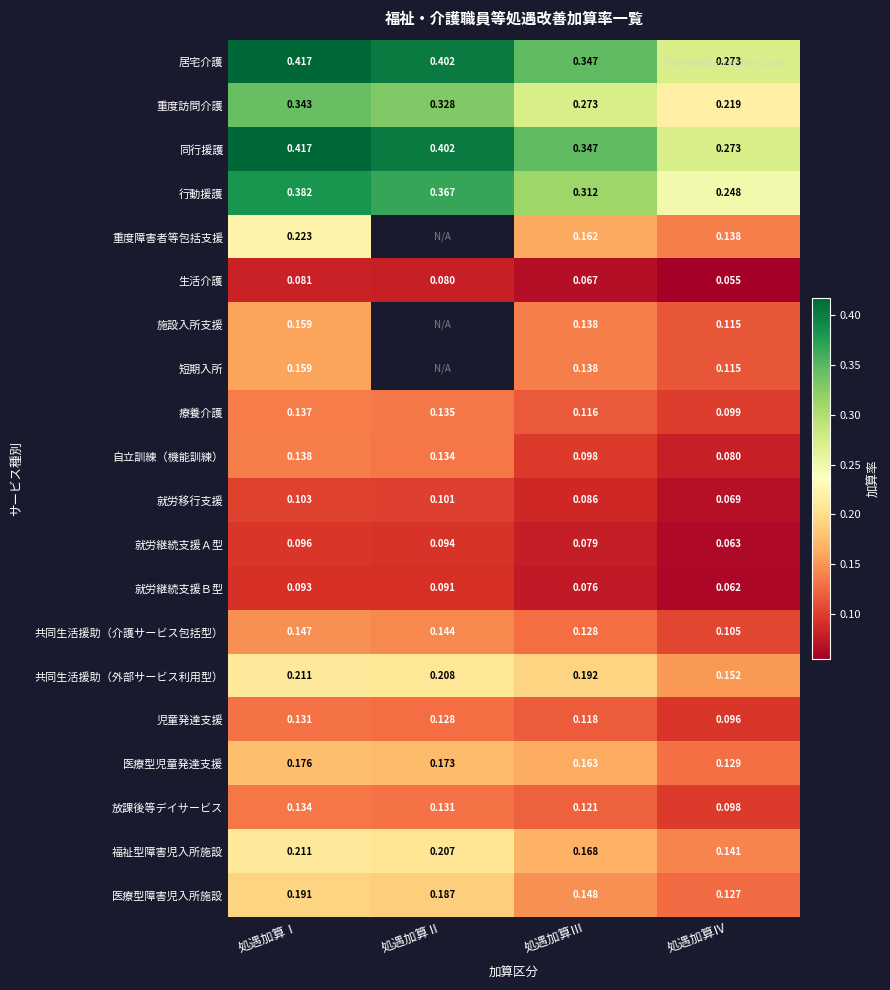

At which label does 療養介護 reach its minimum?

処遇加算Ⅳ